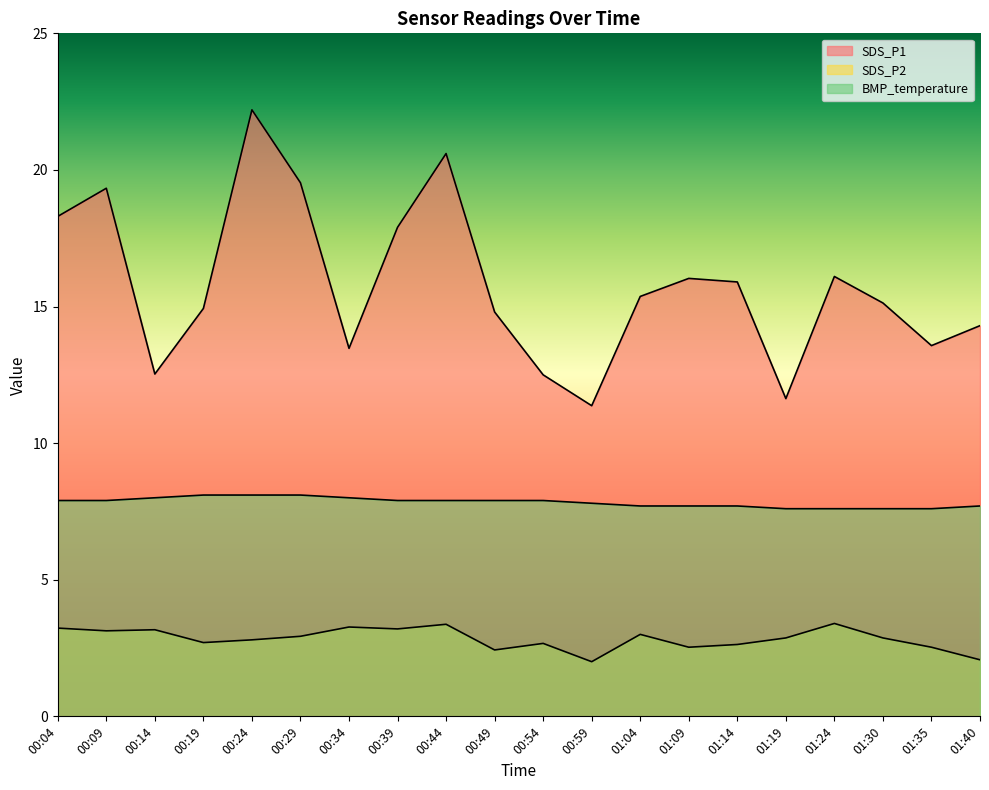

At 01:04, list the series in order from largest to smallest.

SDS_P1, BMP_temperature, SDS_P2